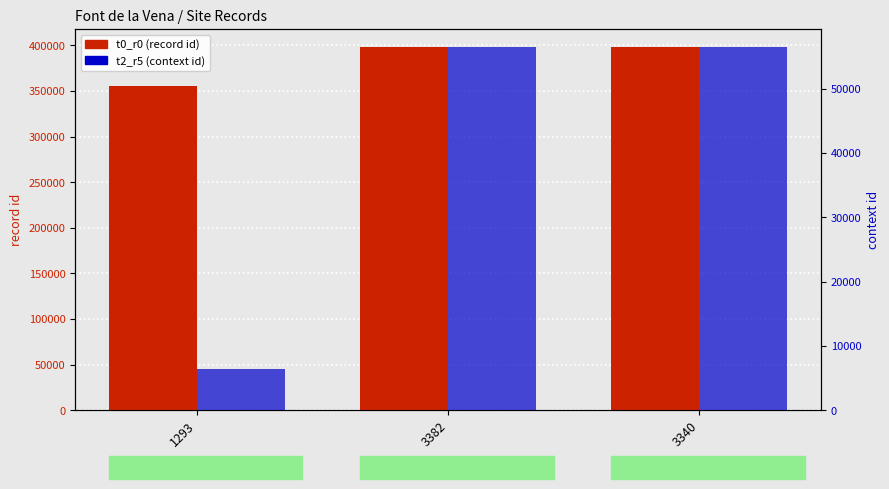

The t0_r0 (record id) series shows 589865 at 3382. True or false?

False